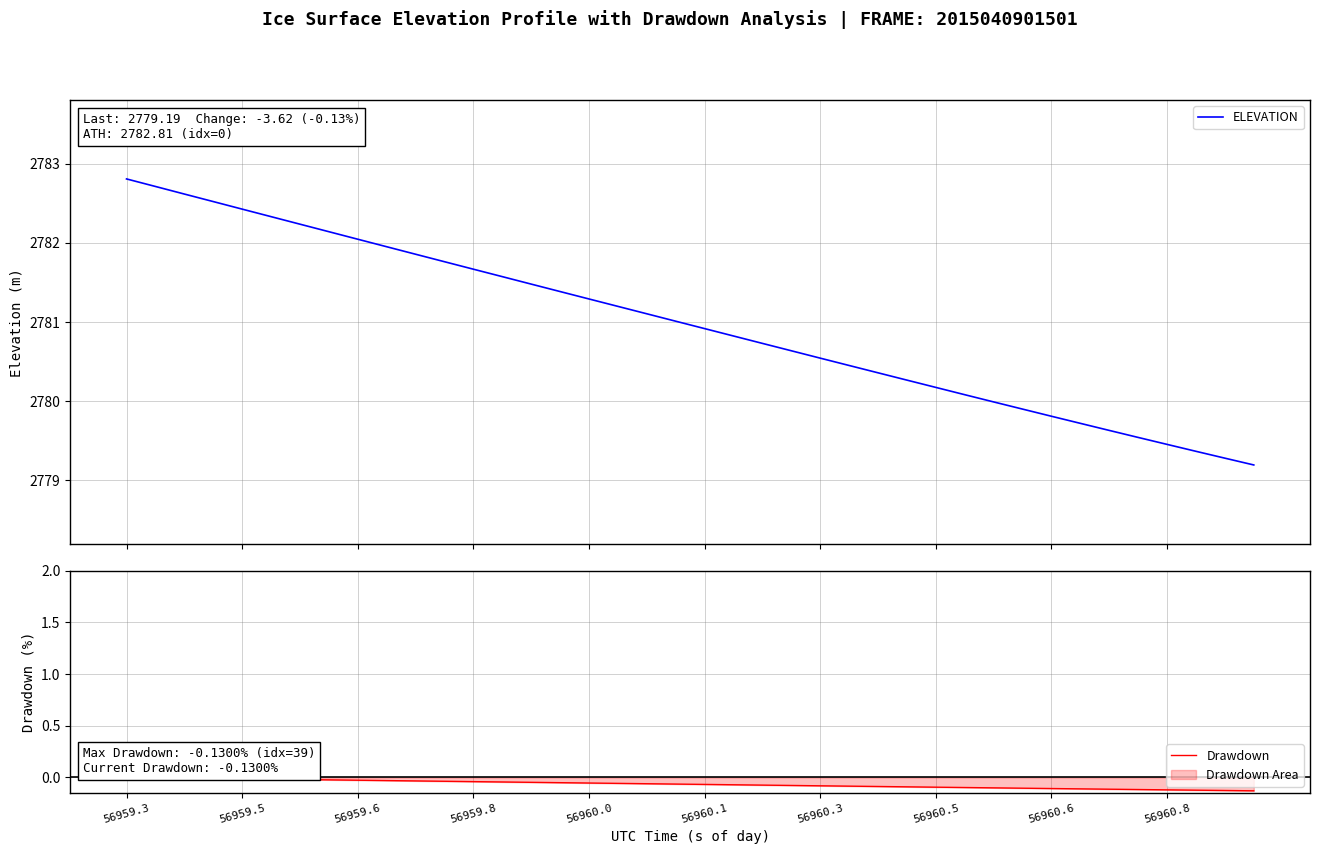

What is the highest value of the ELEVATION series?

2782.8